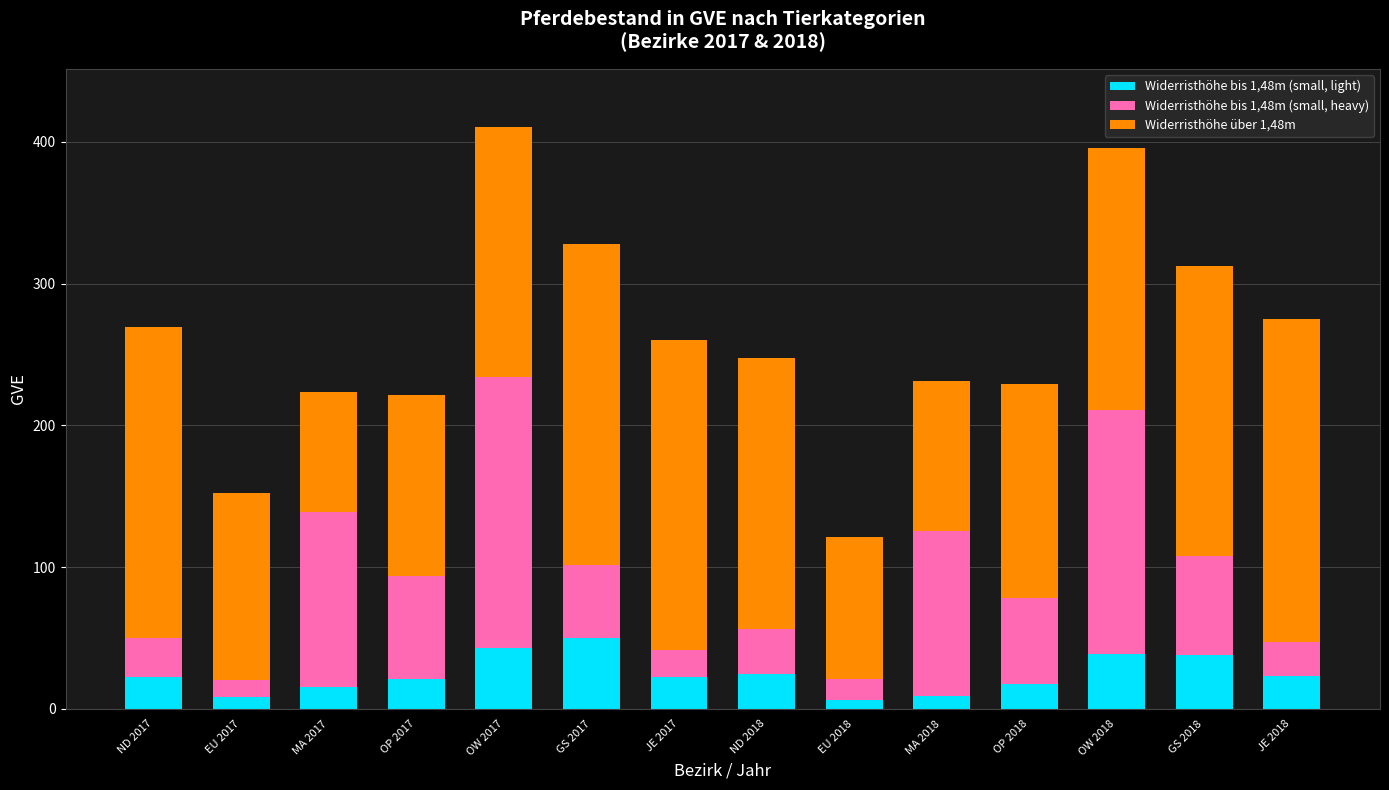

True or false: Widerristhöhe bis 1,48m (small, light) has a value of 42.8 at OW 2017.

True